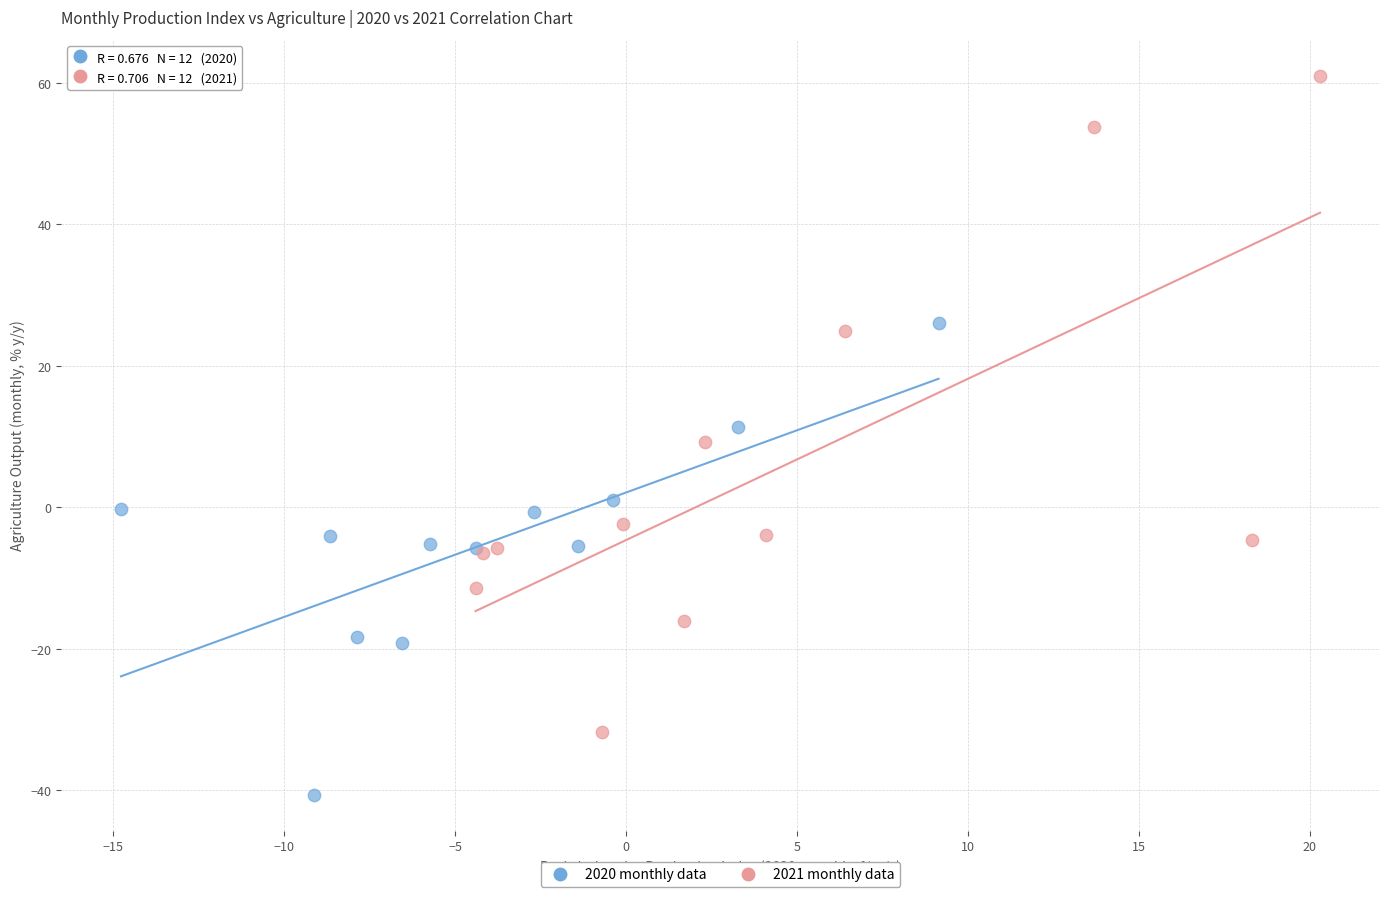

Which series reaches the minimum Y coordinate?

2020 monthly data